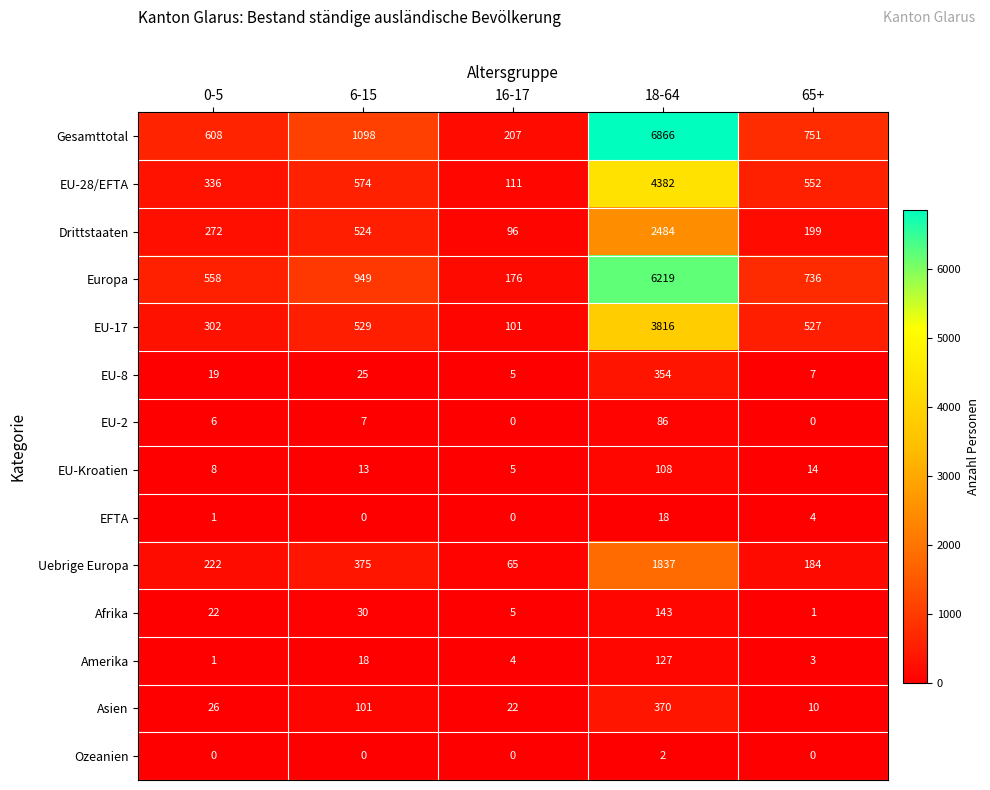

What is the minimum value for Asien?

10